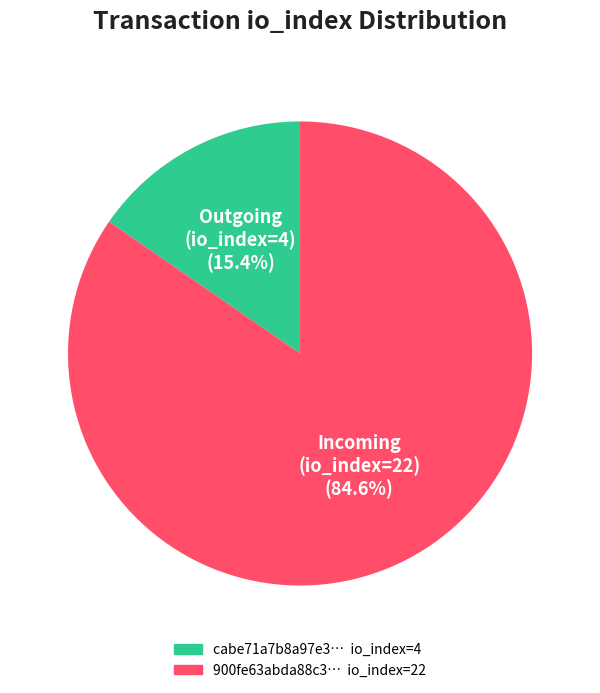

Is there any slice that represents more than half of the pie?

Yes